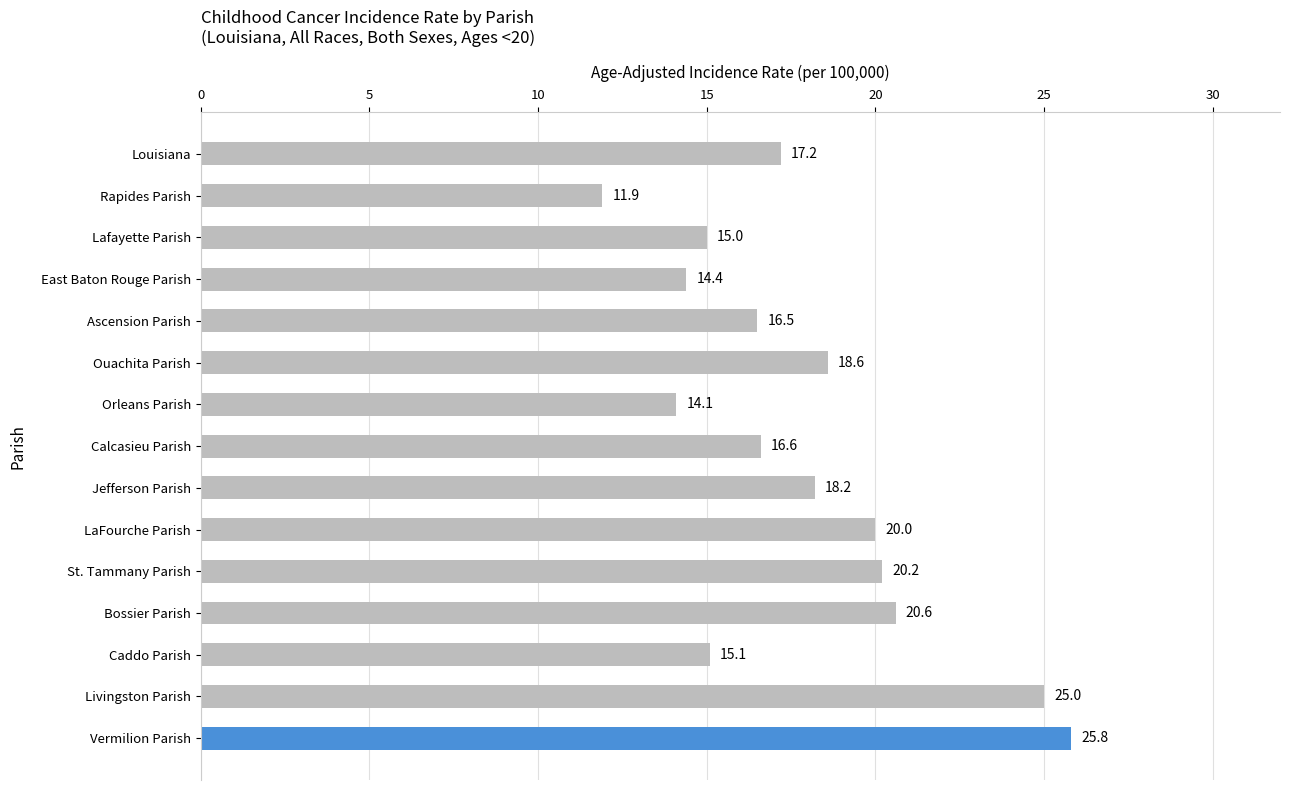

What is the difference between the maximum and second lowest values?

11.7